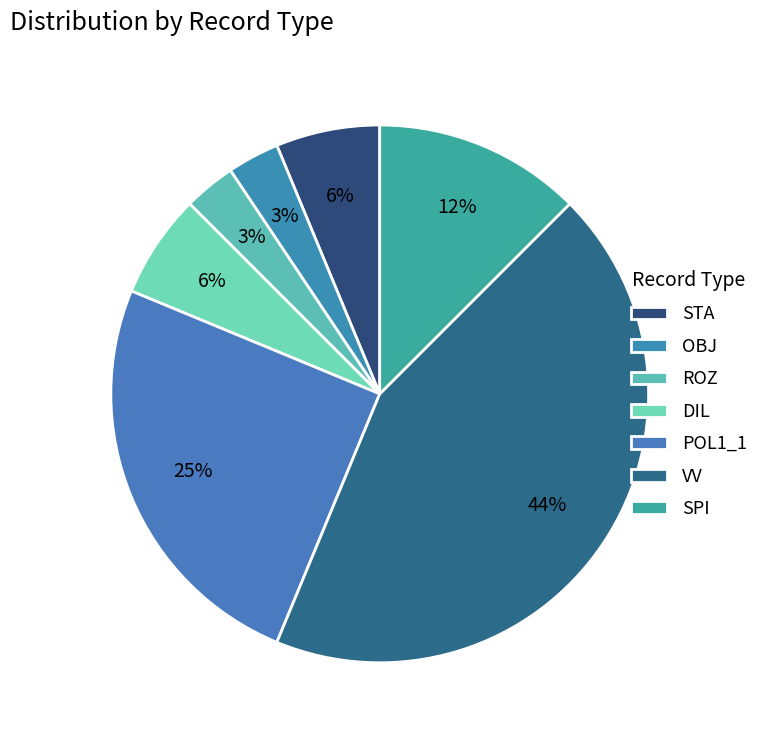

Does OBJ represent more than half of the total?

No